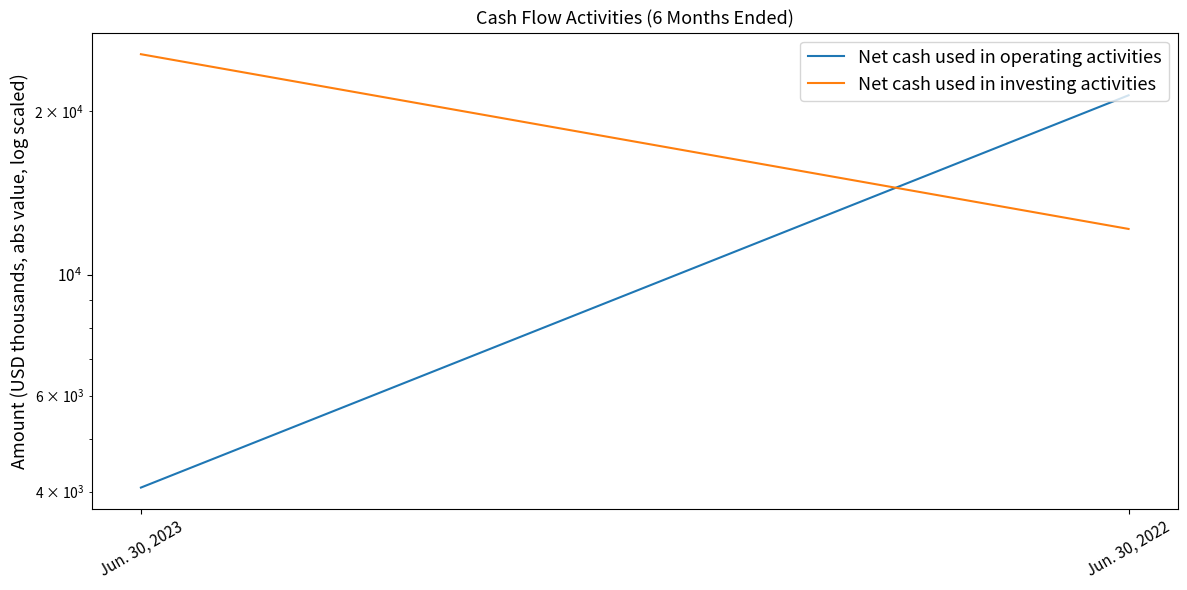

Is the value of Net cash used in operating activities at Jun. 30, 2022 greater than the value of Net cash used in investing activities at Jun. 30, 2023?

No